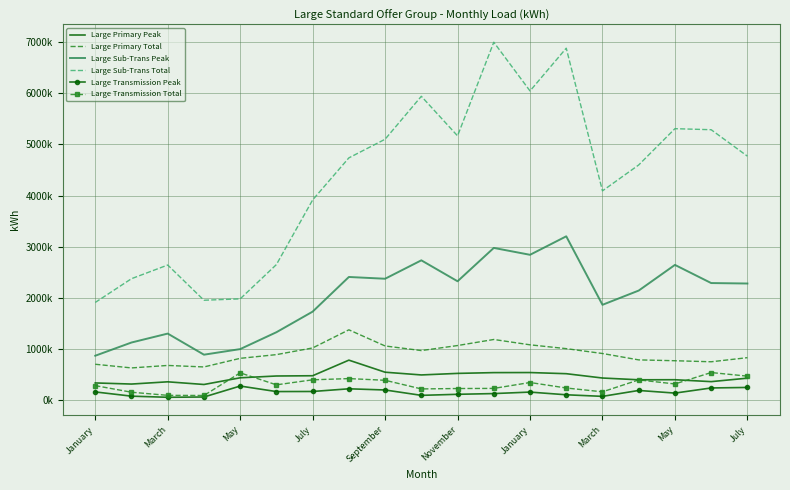

What are all the series names shown in the legend?

Large Primary Peak, Large Primary Total, Large Sub-Trans Peak, Large Sub-Trans Total, Large Transmission Peak, Large Transmission Total